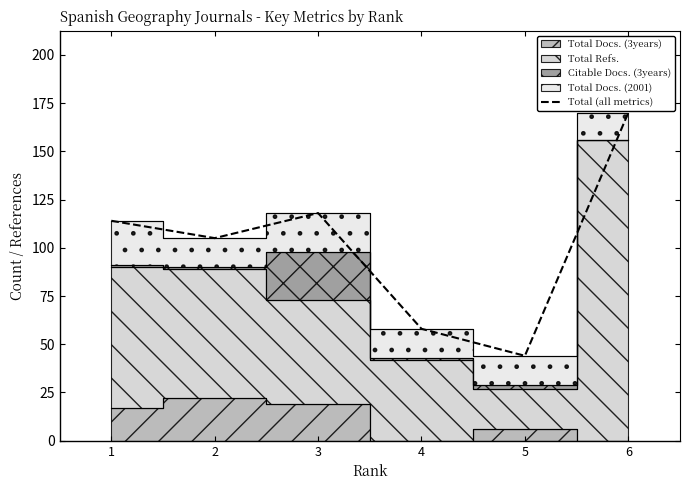

What is the smallest value displayed?

44